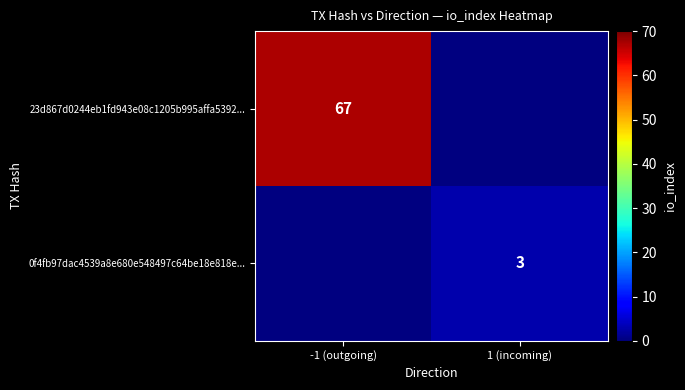

At how many categories does at least one series exceed 23?

1